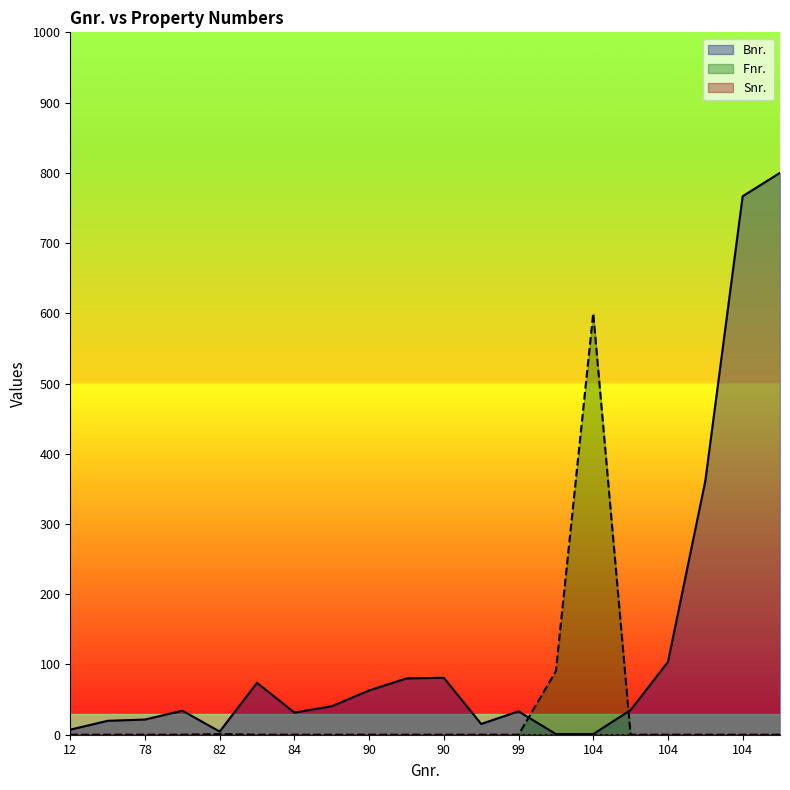

At 90, list the series in order from smallest to largest.

Fnr., Bnr.